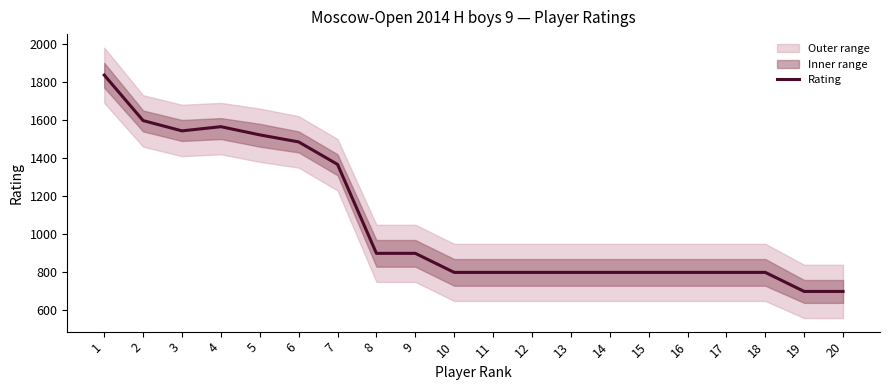

What is the value of the 2nd point from the left?

1597